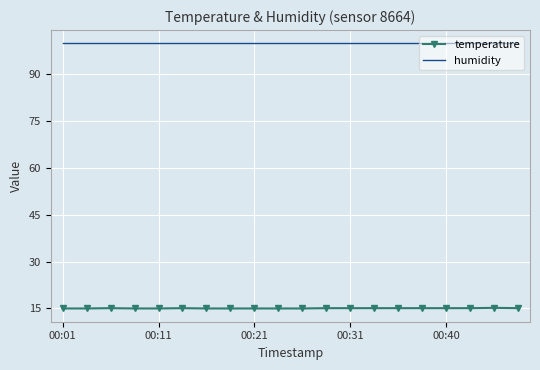

What is the average value of the temperature series?

15.1